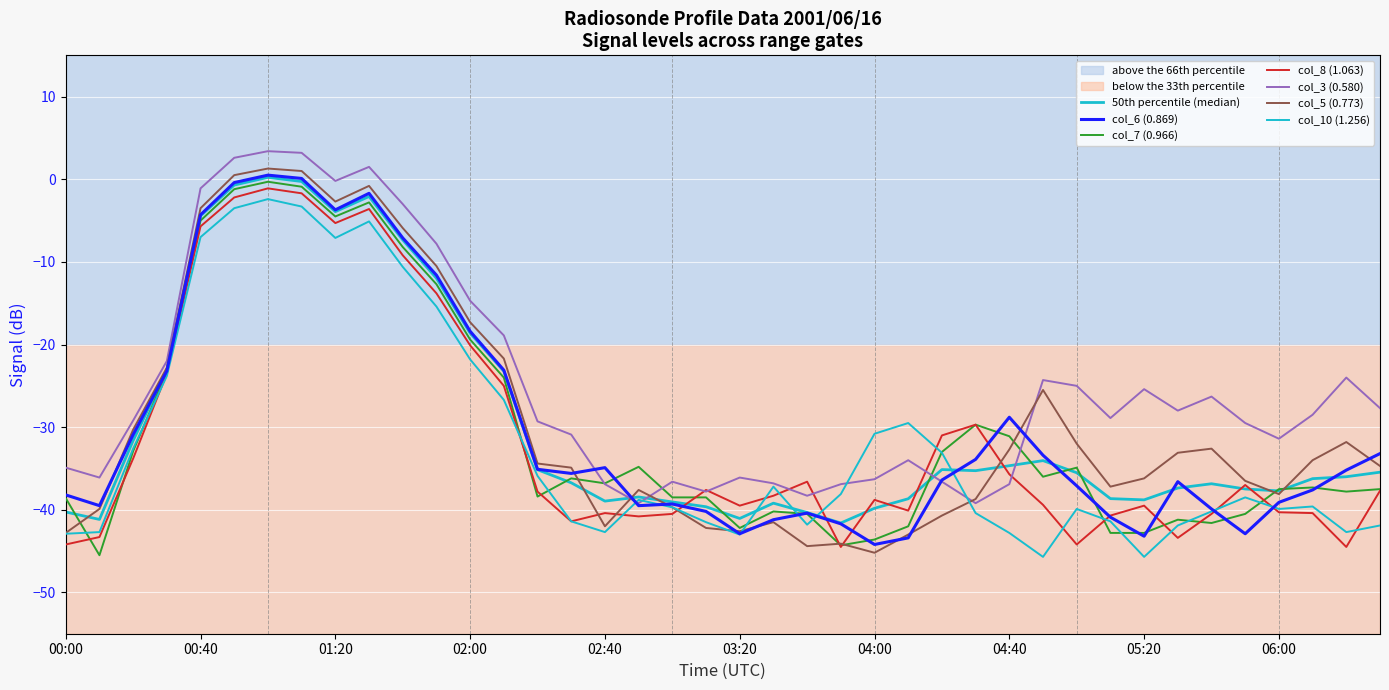

Which has a higher value, 03:00 or 04:30?

04:30